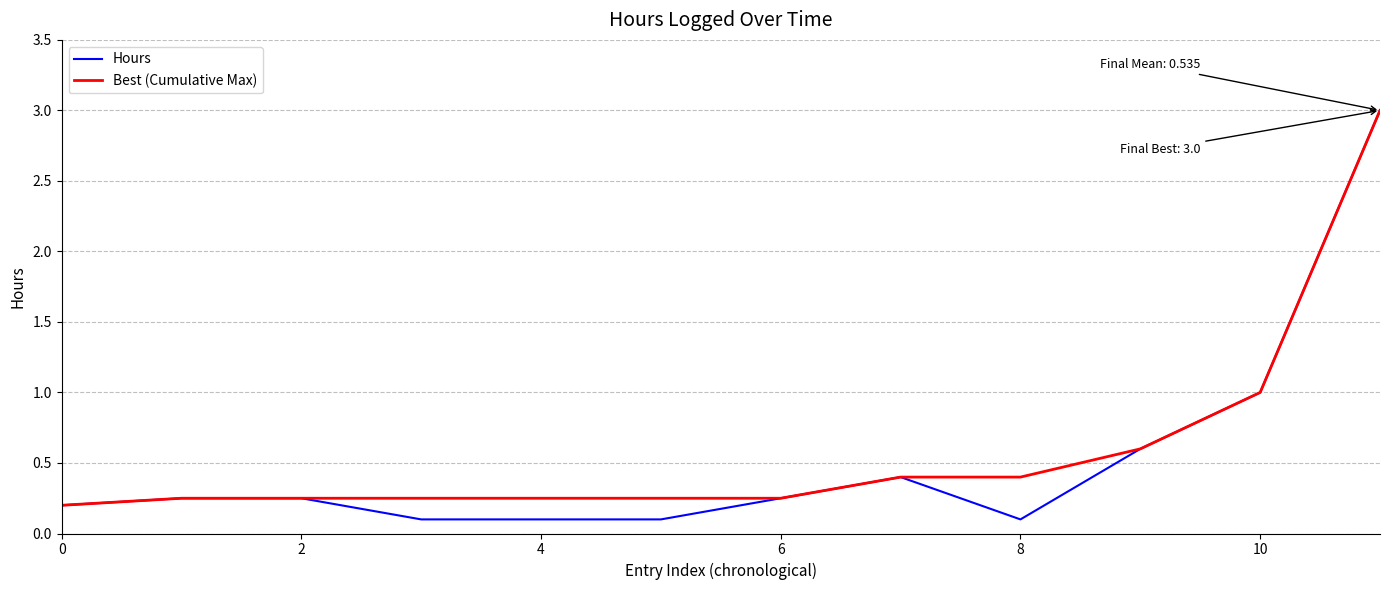

What is the greatest value displayed?

3.0